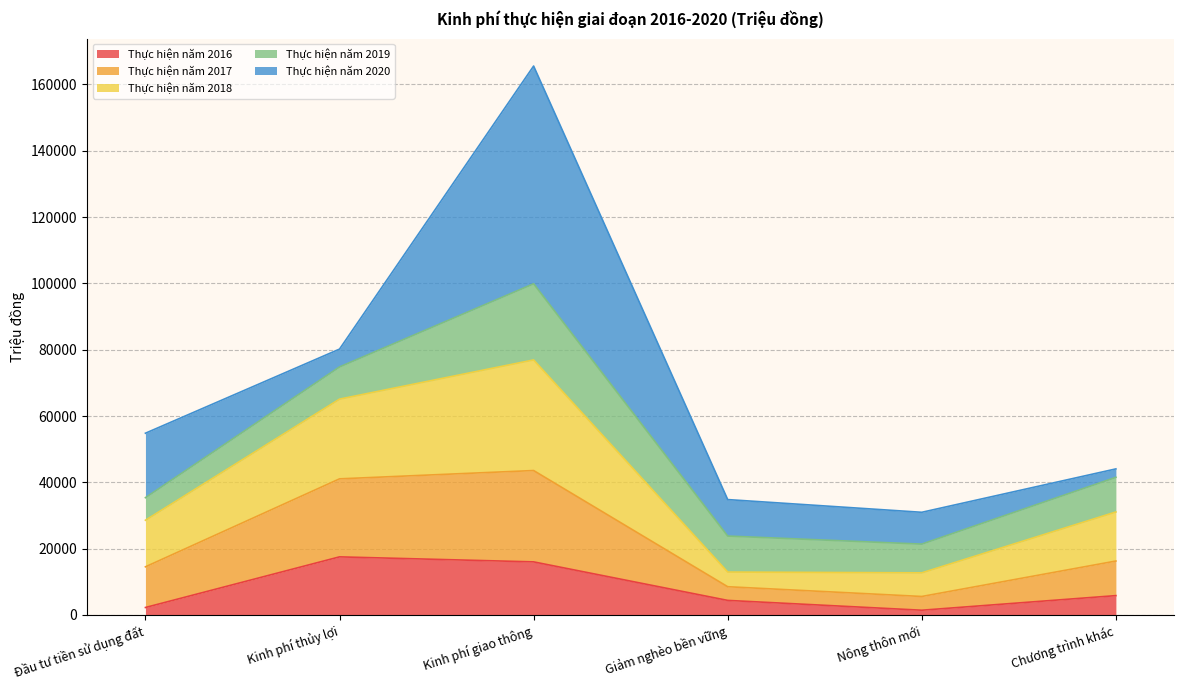

At which category is the sum across all series the highest?

Kinh phí giao thông